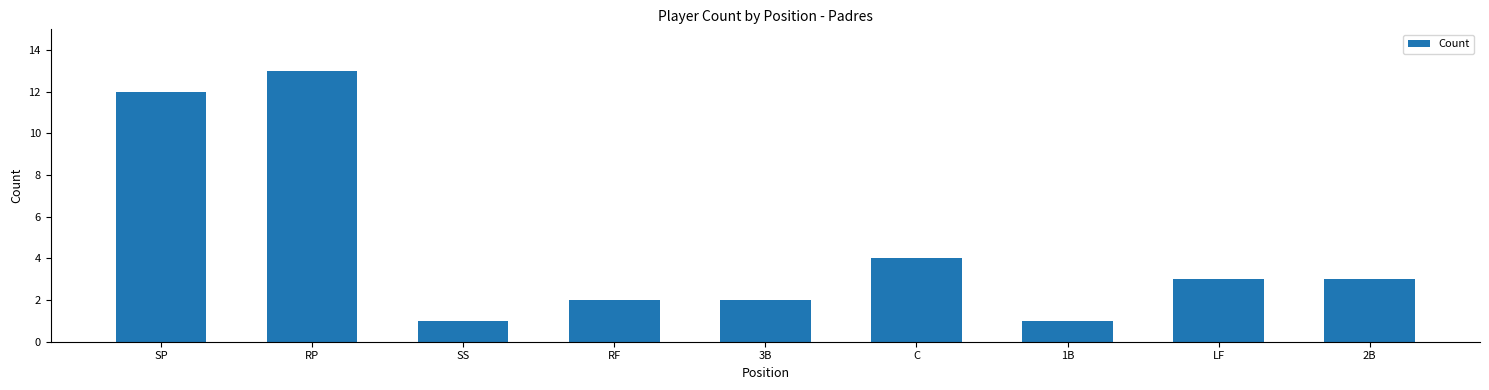

The chart shows a value of 3 at 2B. True or false?

True